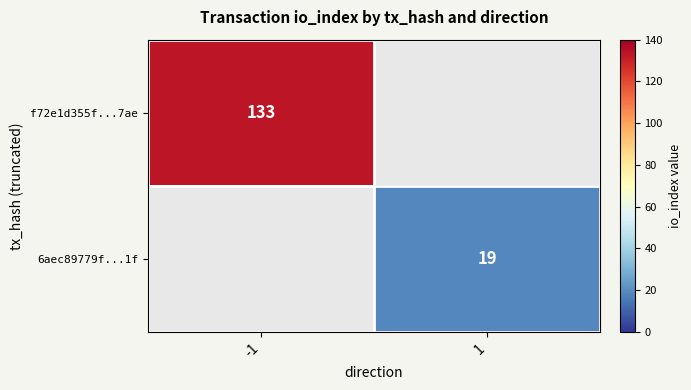

The value of f72e1d355f...7ae at -1 is 133. True or false?

True